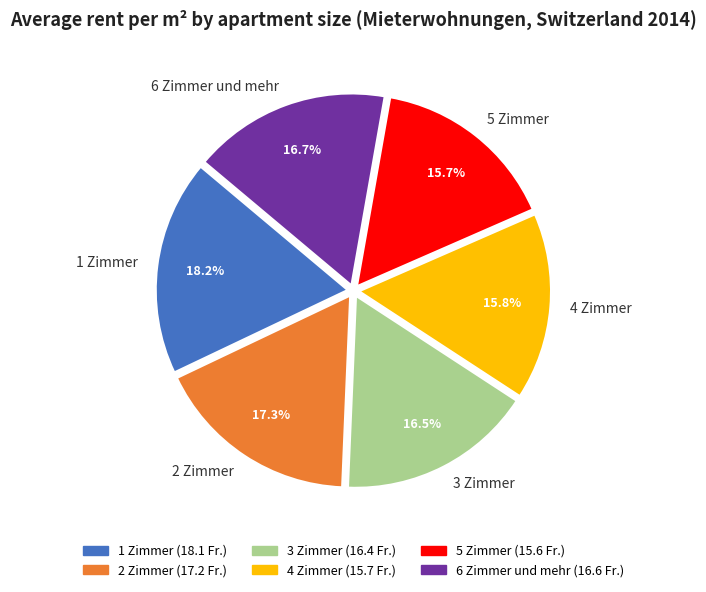

True or false: 2 Zimmer accounts for 17% of the total.

True